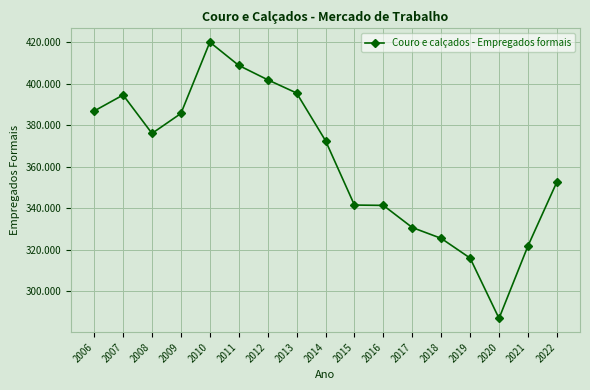

What is the value of the 7th point from the left?

401849